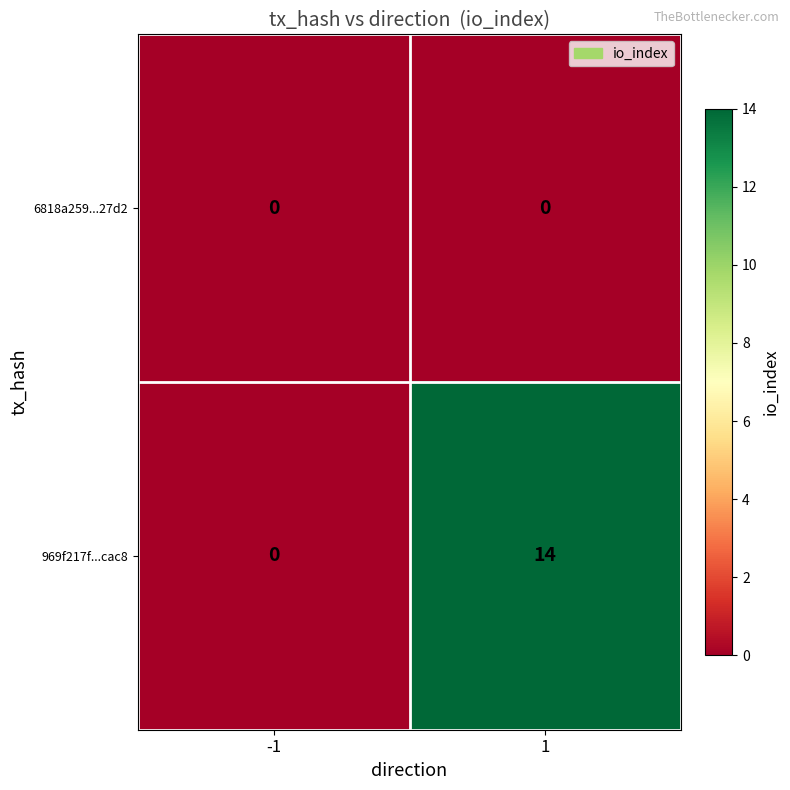

At how many categories does at least one series exceed 10?

1